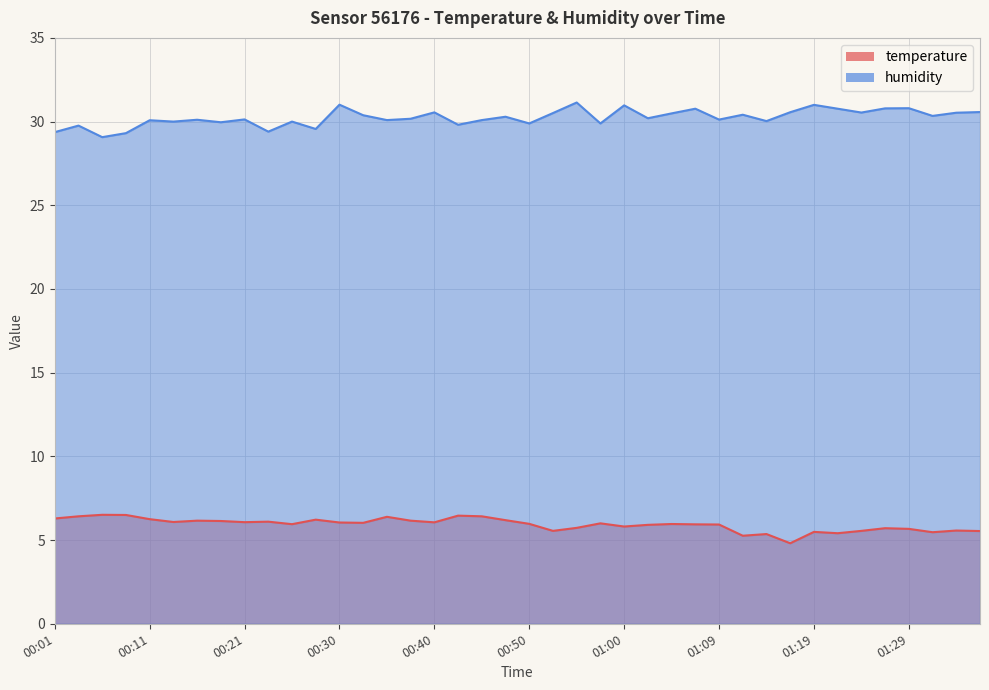

Which series has the largest range (max minus min)?

humidity